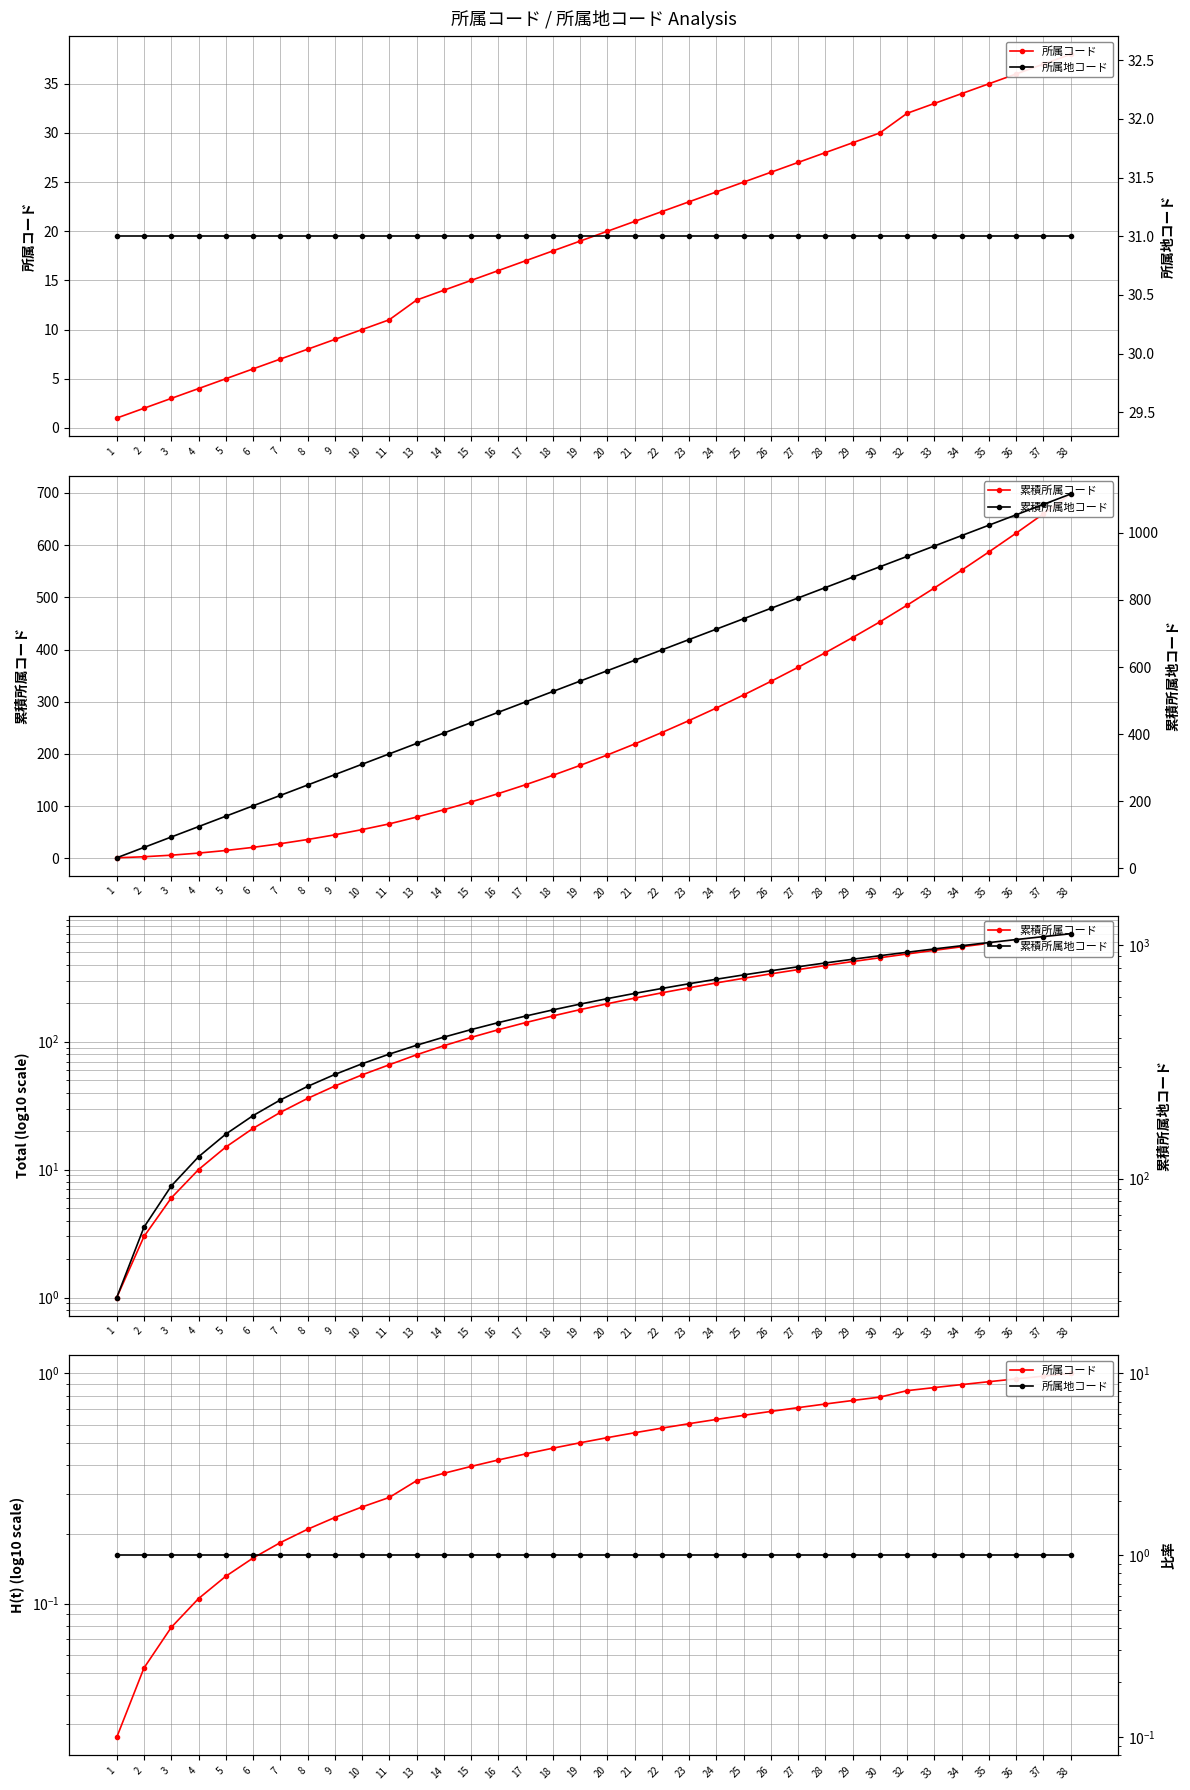

Which category has the lowest value across all series?

1